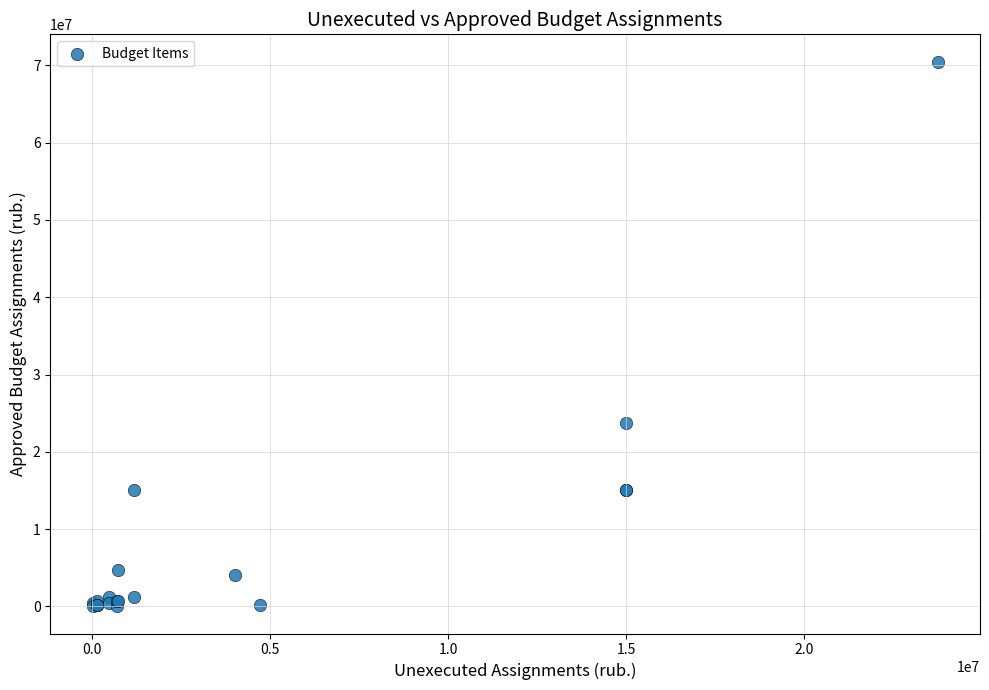

What Y value in the scatter plot is closest to 35255800?

23746338.4